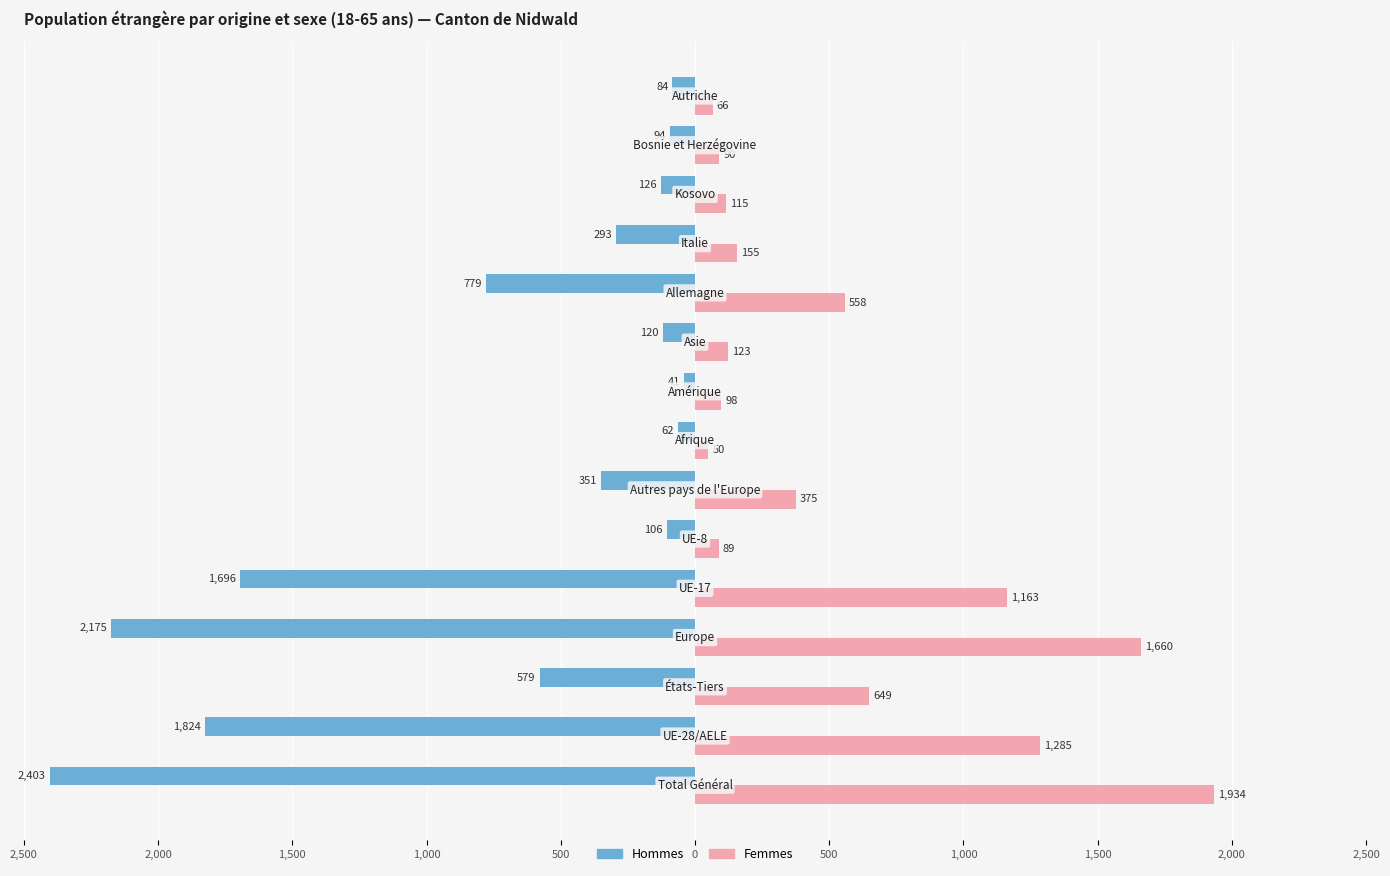

What are all the series names shown in the legend?

Hommes, Femmes